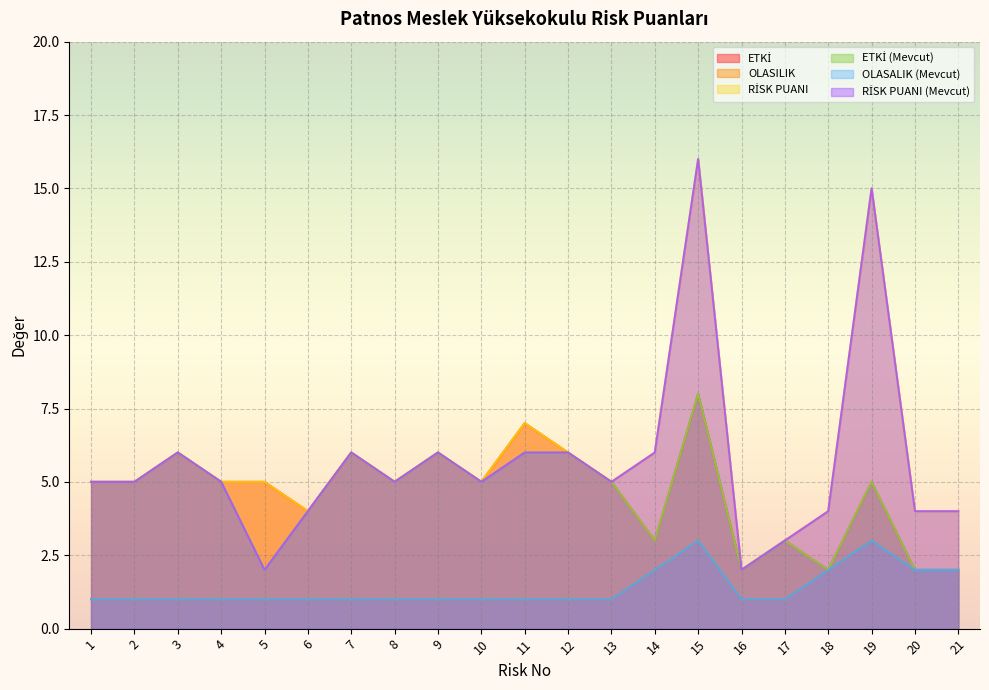

The ETKİ (Mevcut) series shows 2 at 18. True or false?

True